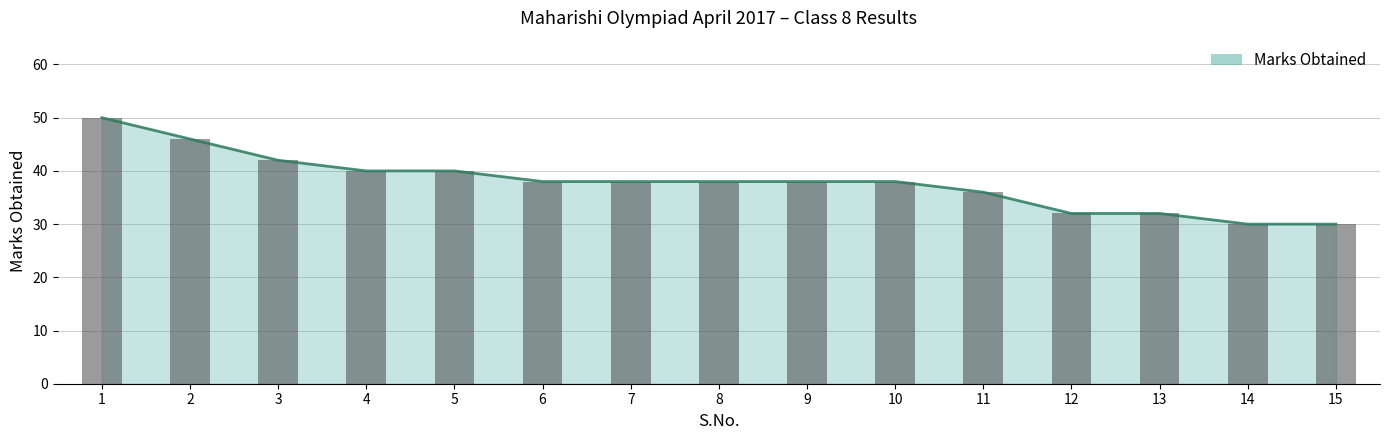

Reading right to left, transcribe all the data shown in this chart.

Marks Obtained (Line): 15=30	14=30	13=32	12=32	11=36	10=38	9=38	8=38	7=38	6=38	5=40	4=40	3=42	2=46	1=50
Marks Obtained (Bars): 15=30	14=30	13=32	12=32	11=36	10=38	9=38	8=38	7=38	6=38	5=40	4=40	3=42	2=46	1=50